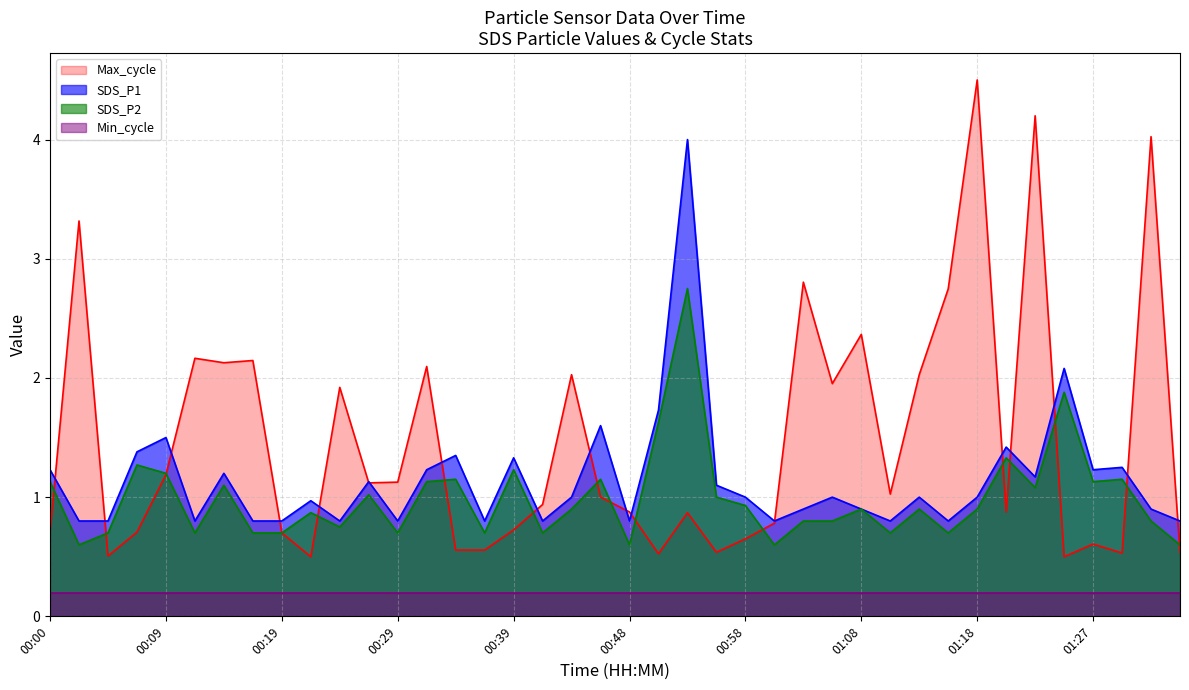

Which category has the highest value across all series?

01:18